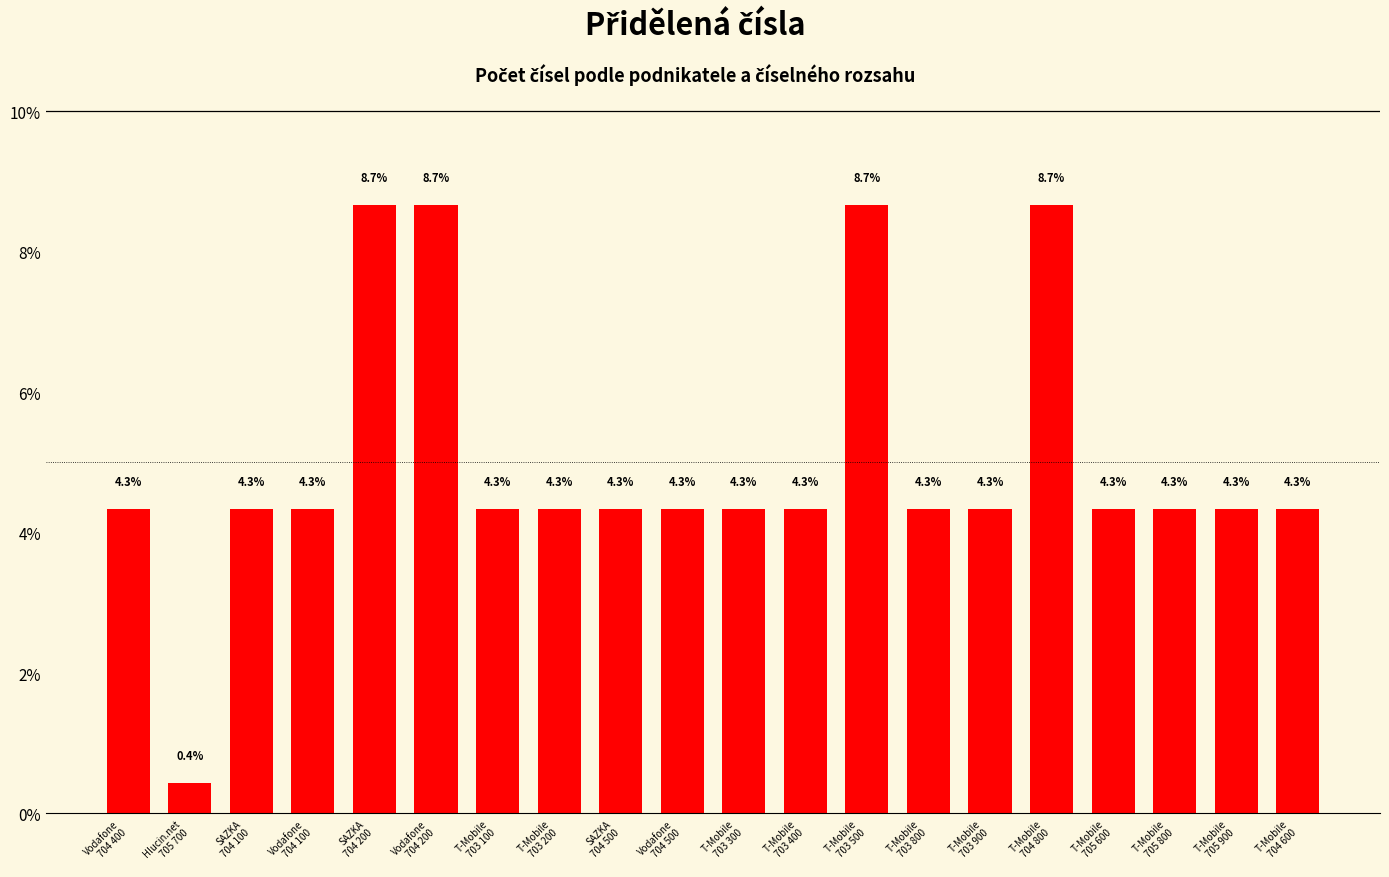

What is the value of the 6th bar from the left?

8.7